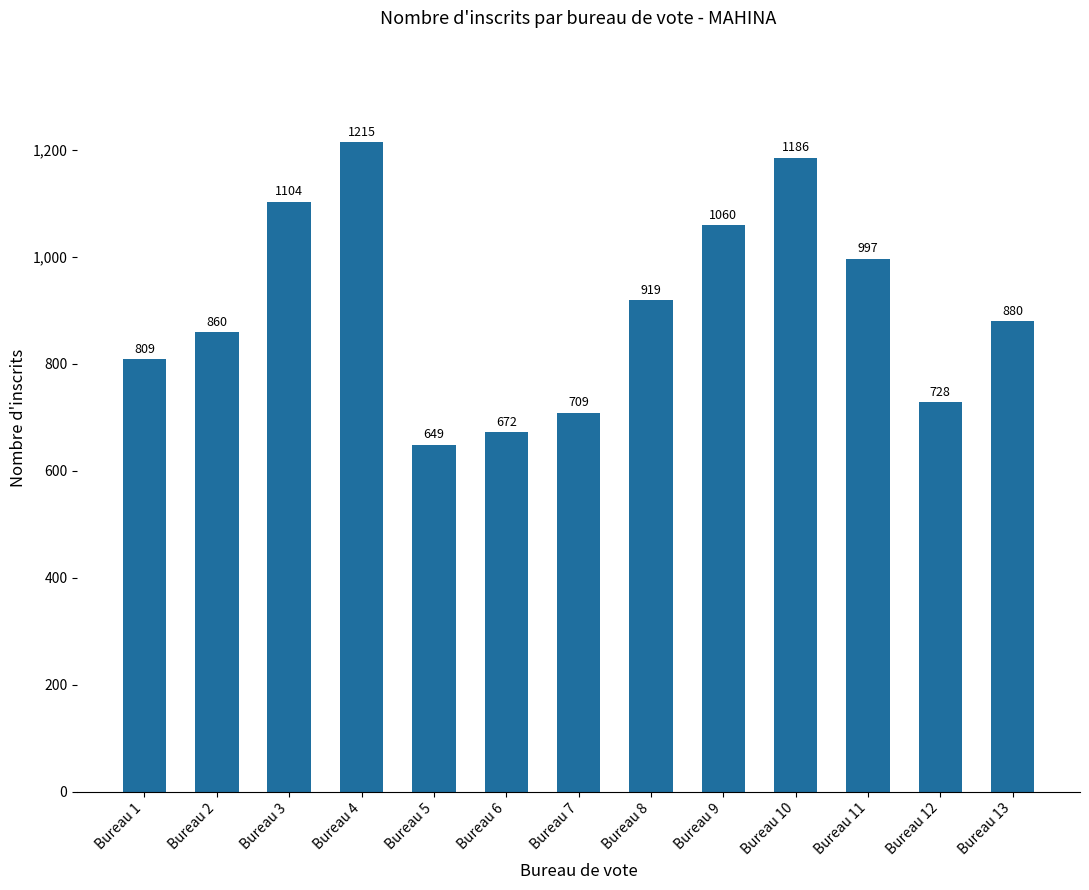

Which has a higher value, Bureau 1 or Bureau 7?

Bureau 1